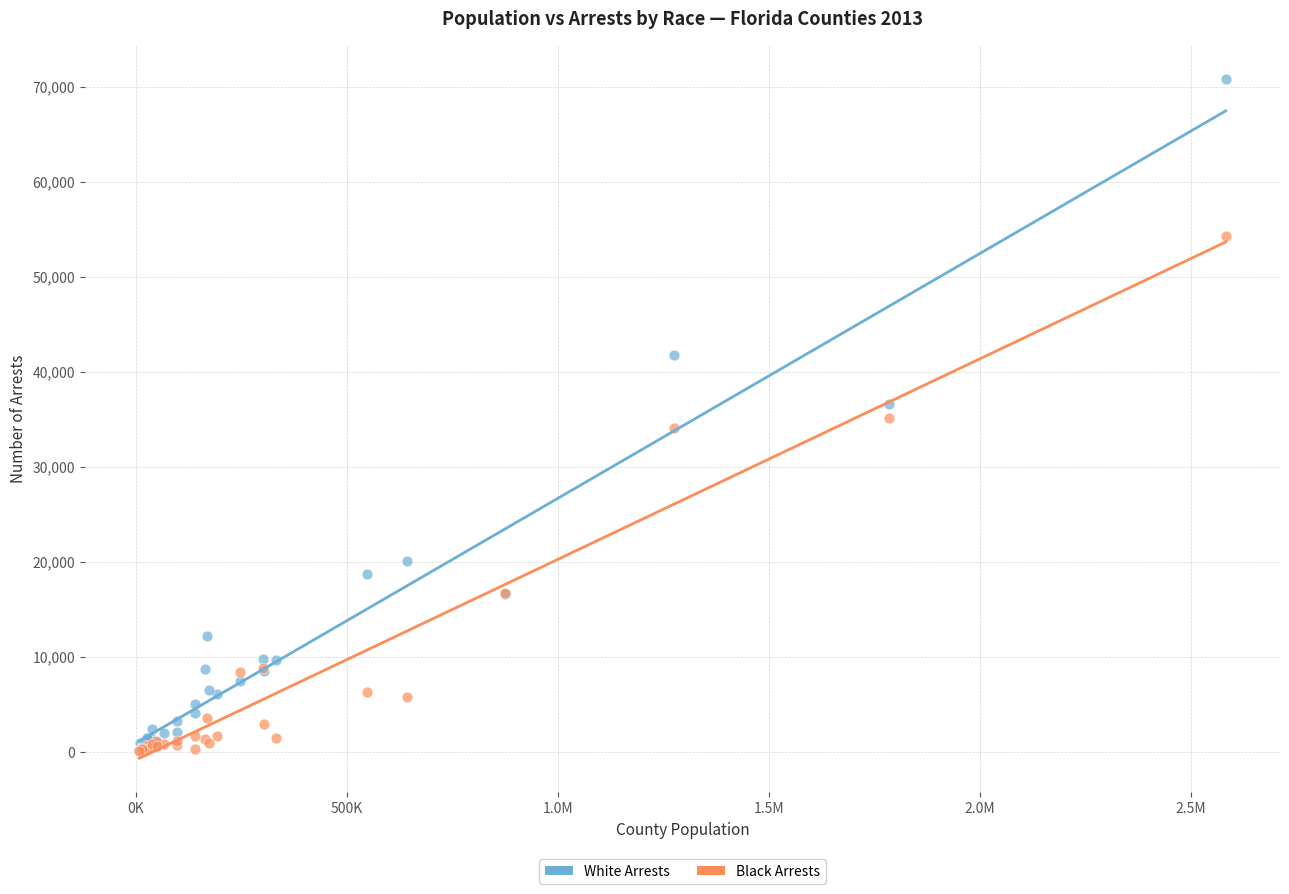

Which series reaches the maximum Y coordinate?

White Arrests